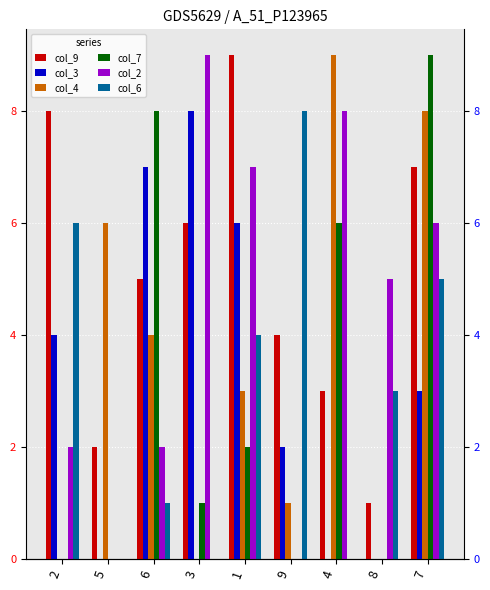

What is the total value across all series at 1?

31